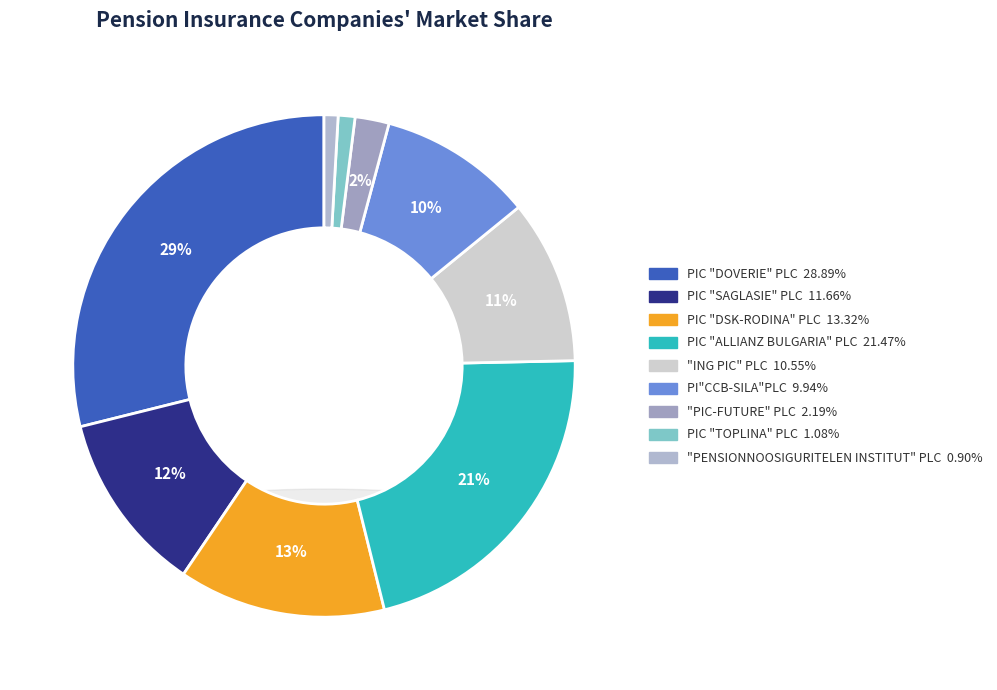

How many slices are in this pie chart?

9